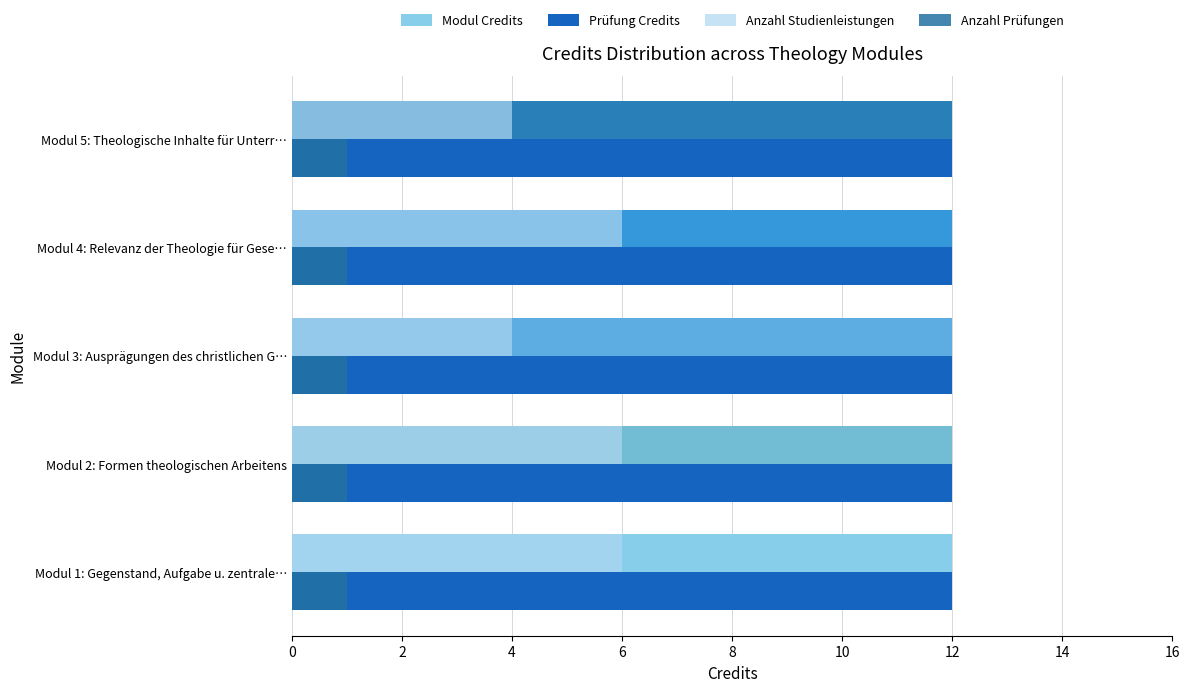

How many Anzahl Studienleistungen values are between 4 and 6?

5